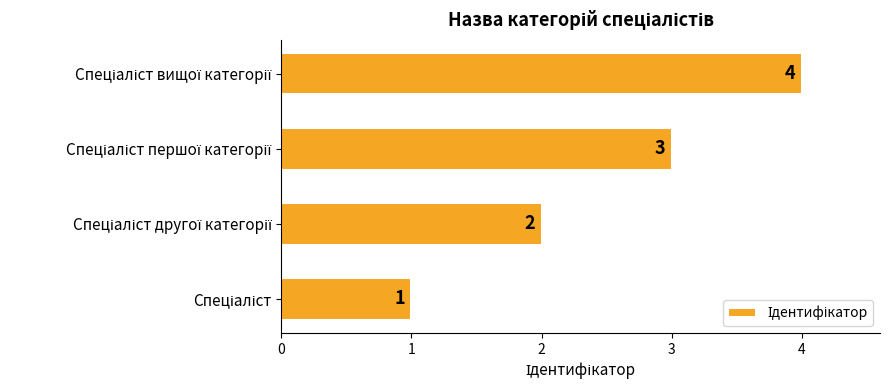

How many values are between 2 and 4?

3